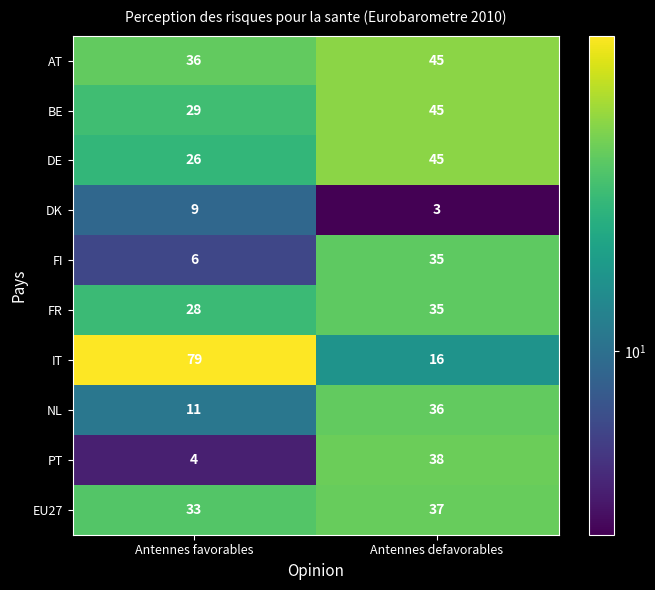

Which label corresponds to the smallest value in the chart?

Antennes defavorables